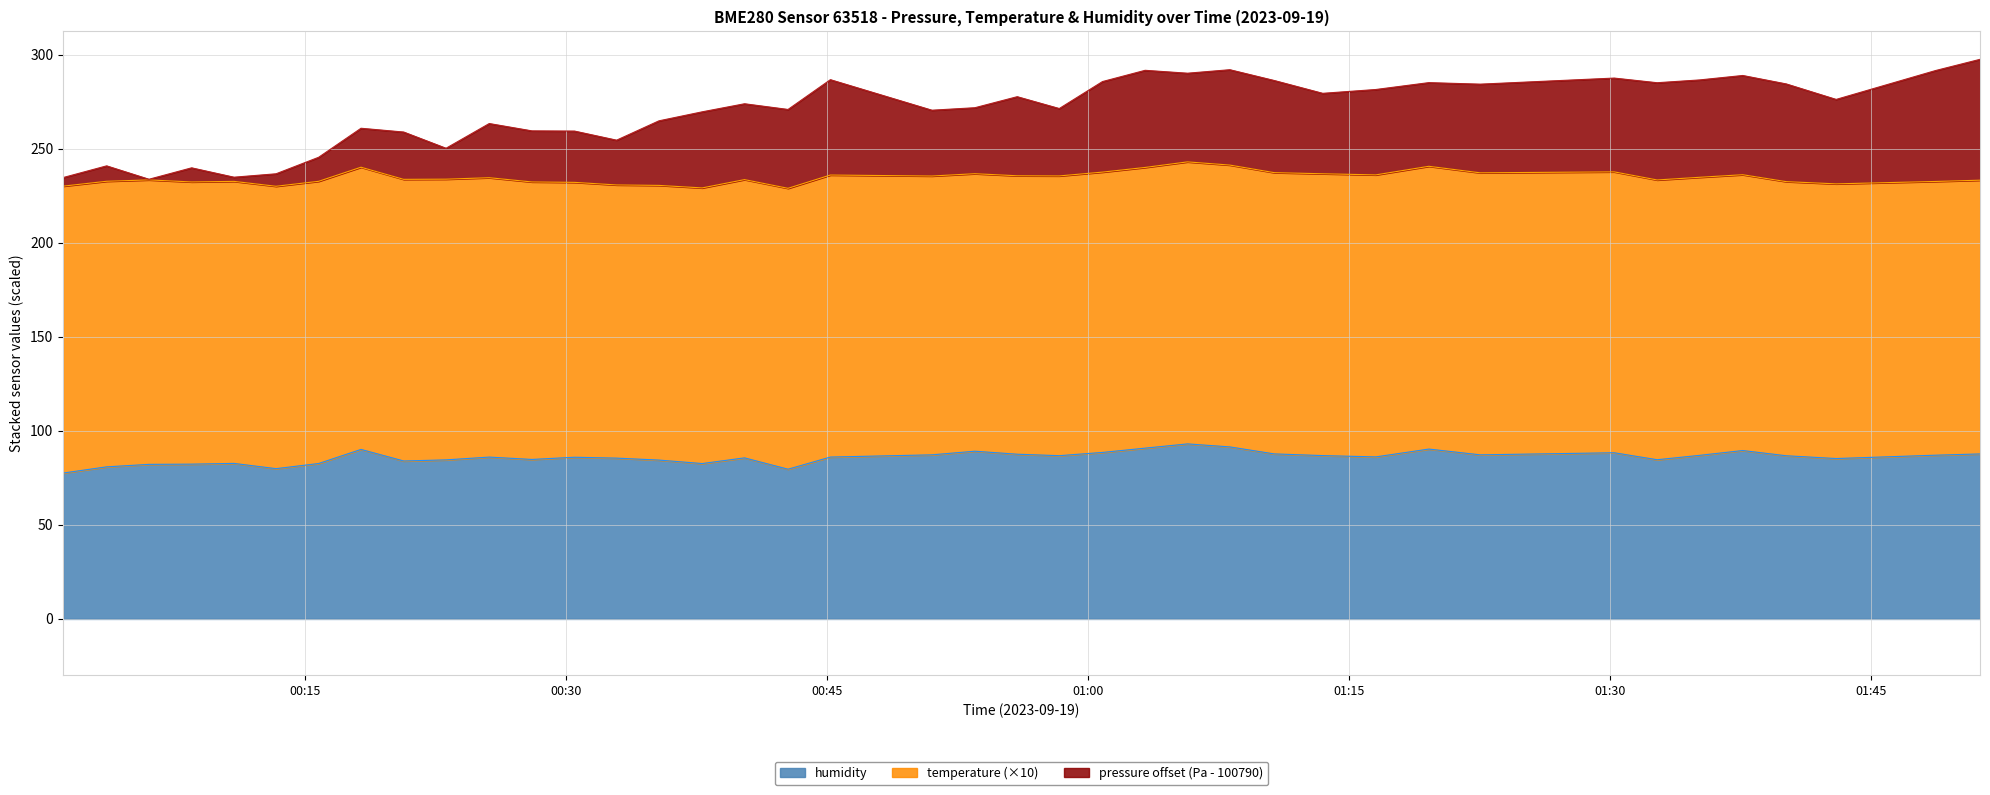

What is the minimum value for humidity?

77.6